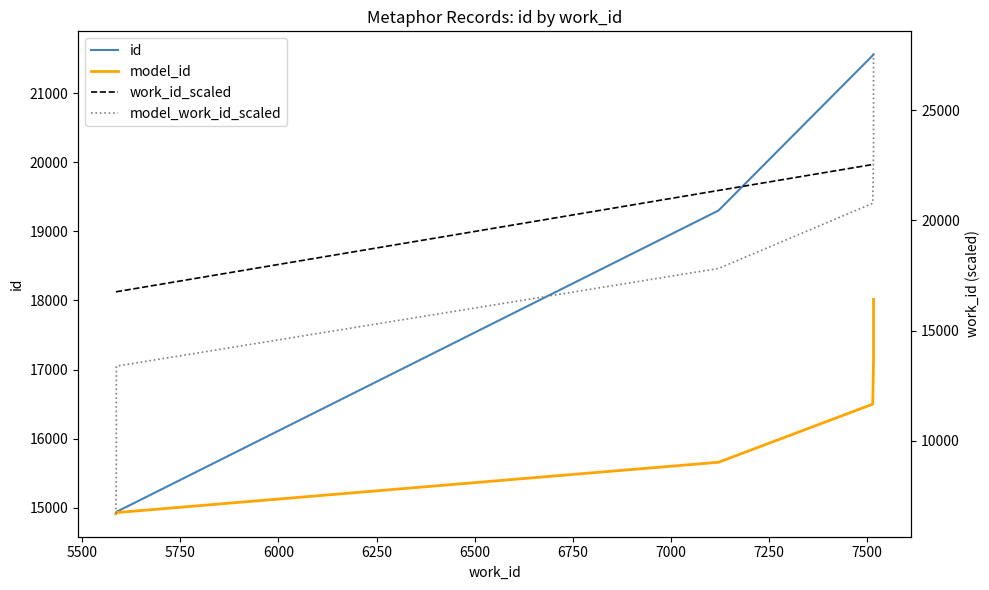

Which has a higher value, 7250 or 5750?

7250